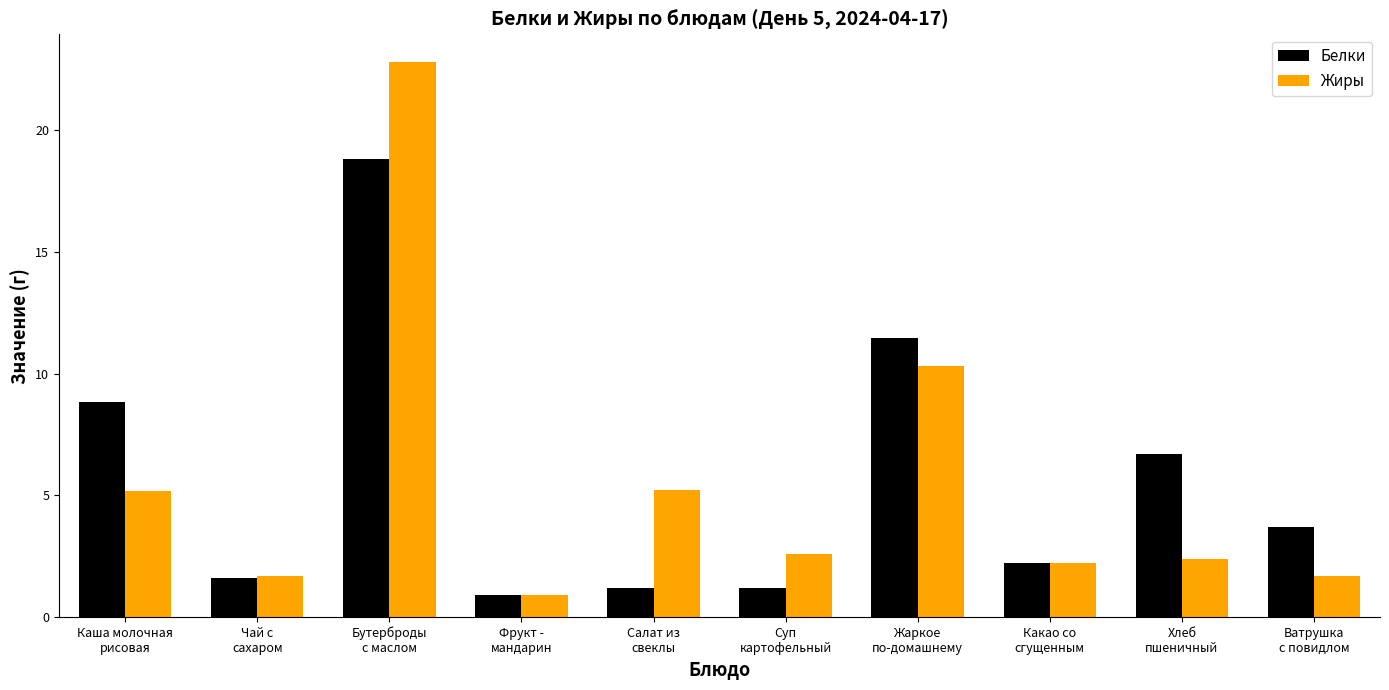

What is the maximum value shown in the chart?

22.8